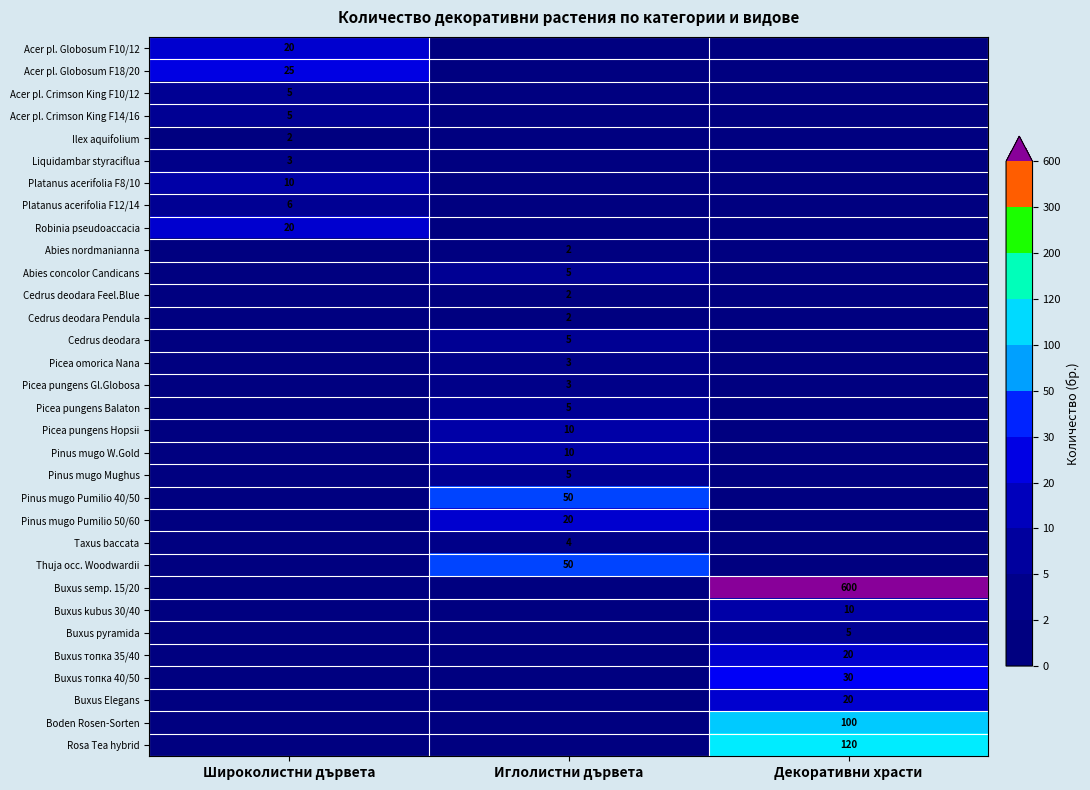

How many distinct data groups are displayed?

32